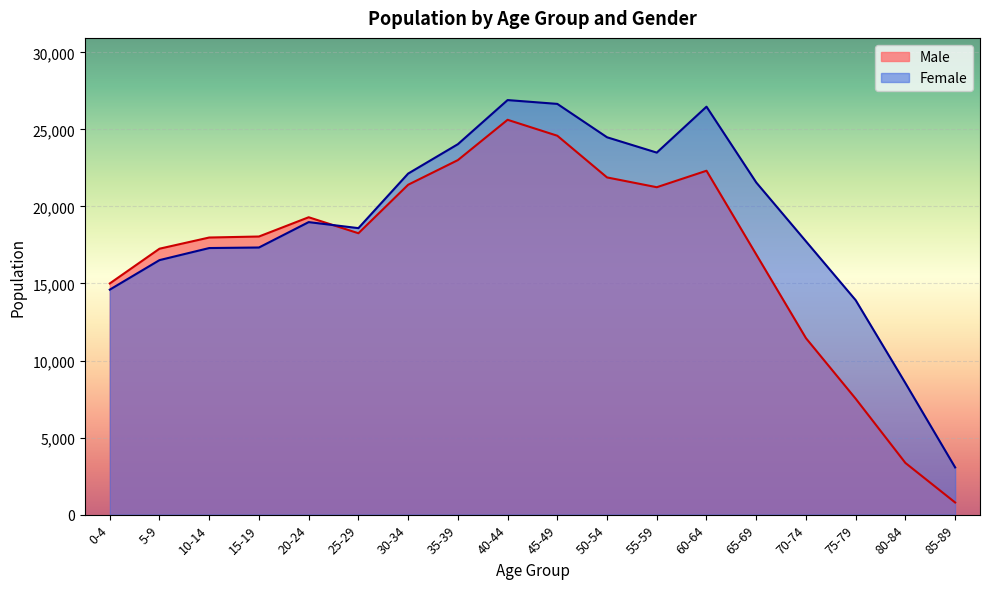

What is the label of the 15th point from the left?

70-74